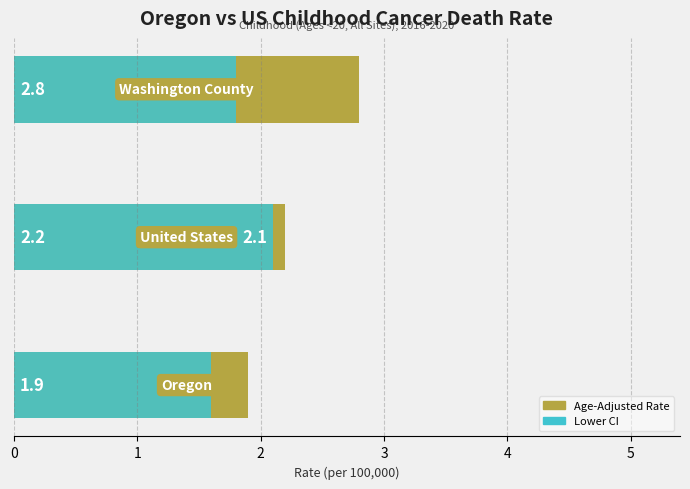

Reading right to left, what are all the values shown in this chart?

Age-Adjusted Rate: 2=2.8	1=2.2	0=1.9
Lower CI: 2=1.8	1=2.1	0=1.6